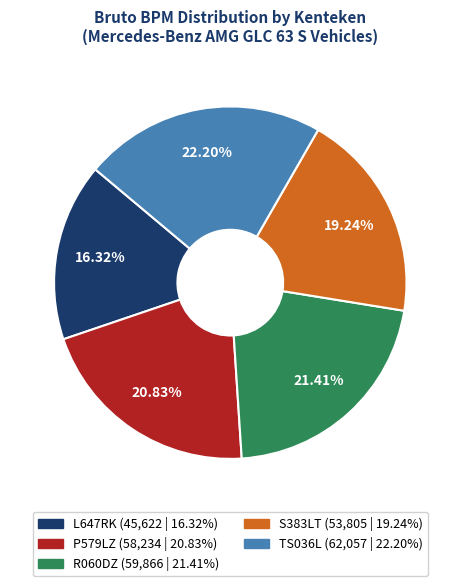

To the nearest percent, what is the difference between the largest and smallest slice percentages?

6%